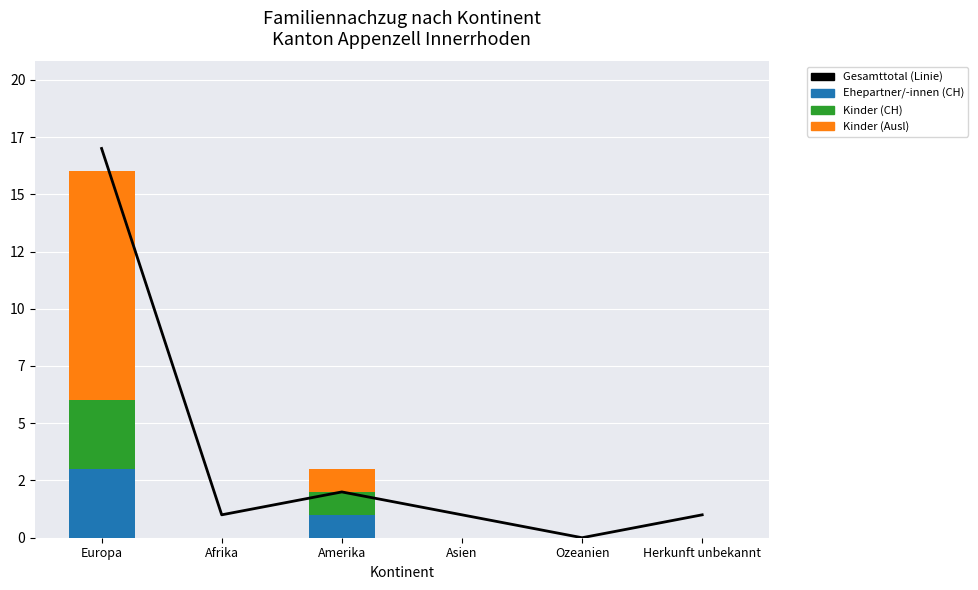

At how many categories does at least one series exceed 0?

5